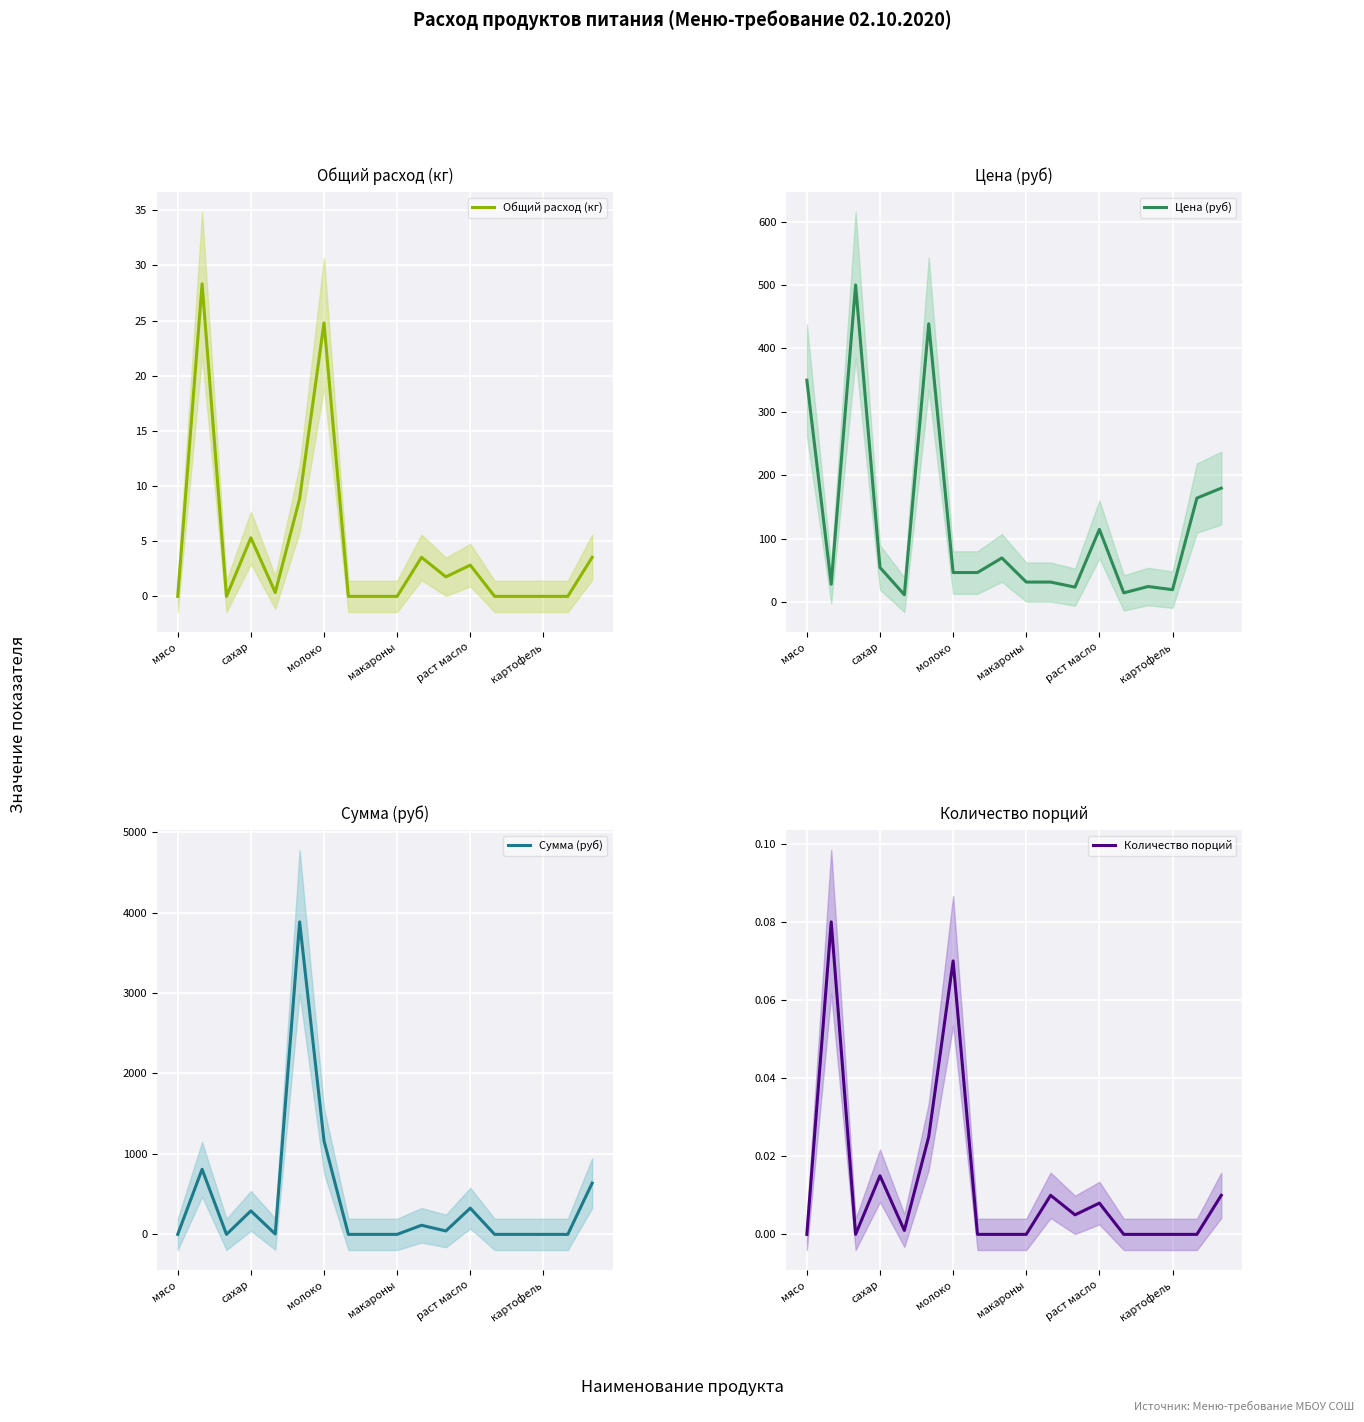

List the series in order of their peak value, lowest first.

Количество порций, Общий расход (кг), Цена (руб), Сумма (руб)